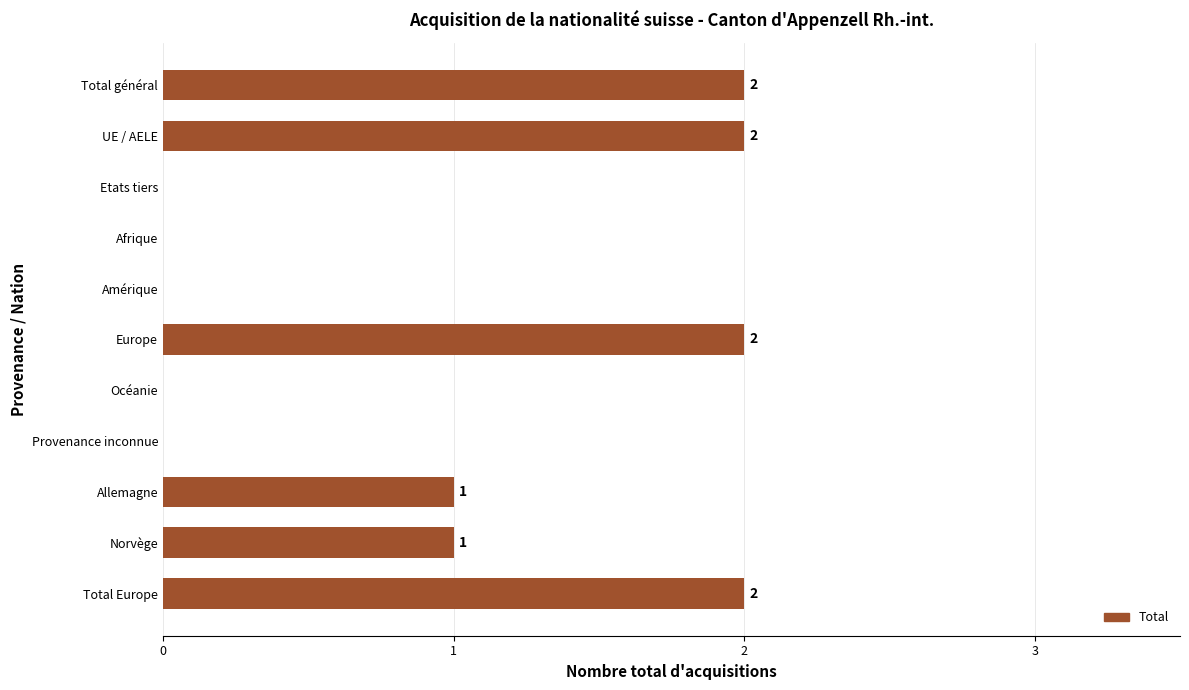

What is the sum of all values?

10